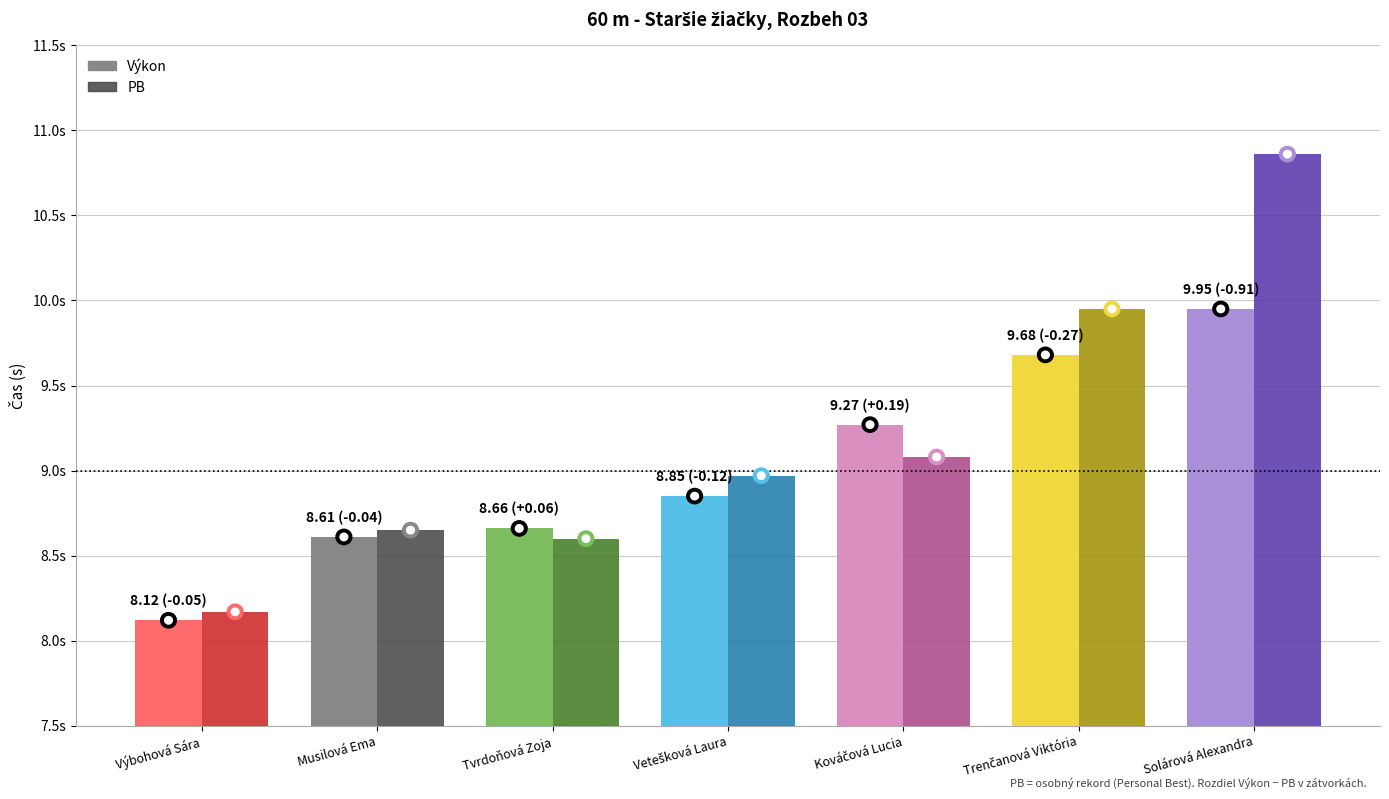

Are the bars horizontal?

No